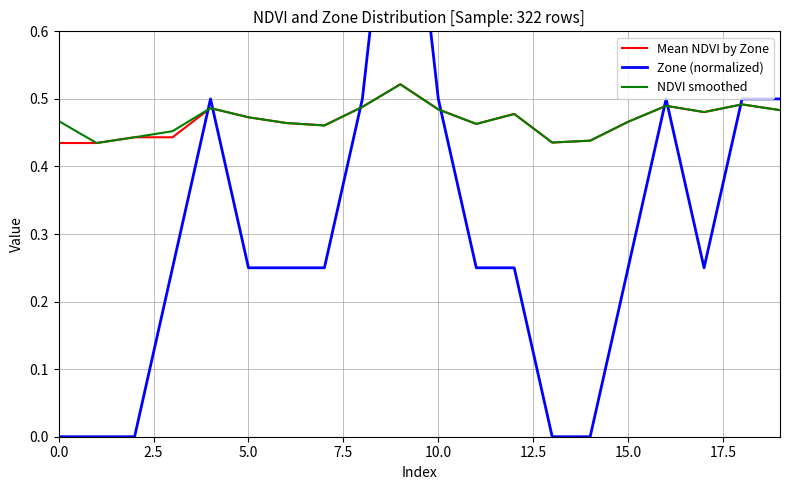

The value of Zone (normalized) at 18 is 0.7. True or false?

False